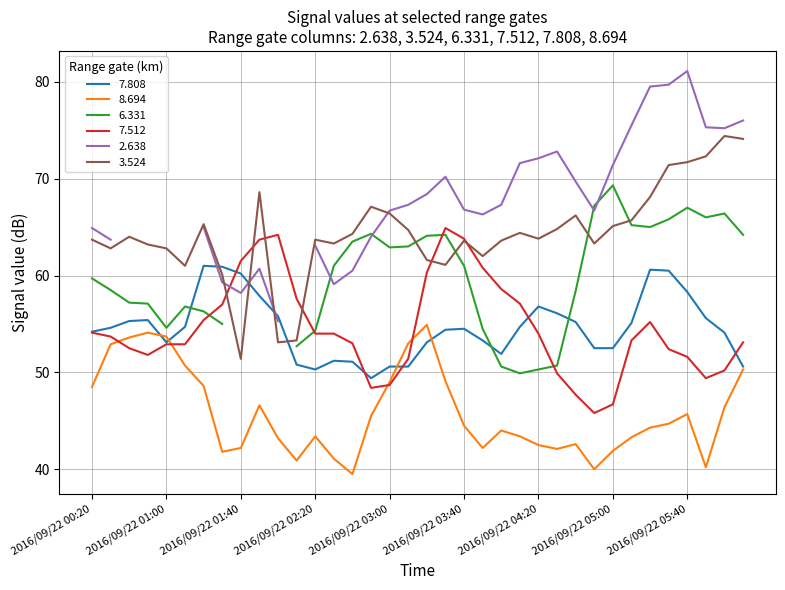

What is the minimum value for 7.512?

45.8